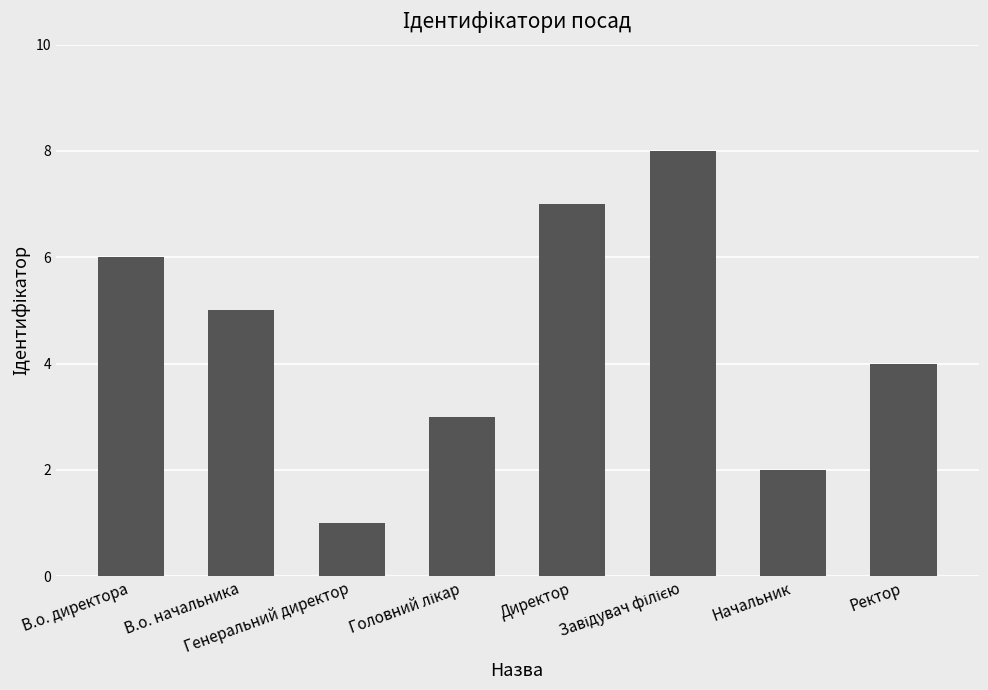

What is the greatest value displayed?

8